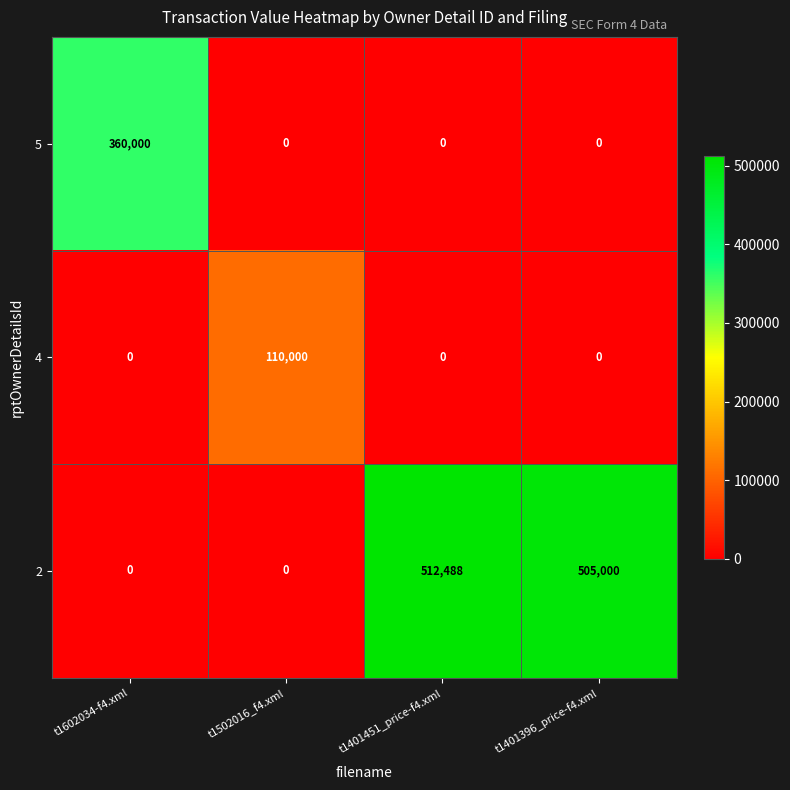

At which label does 5 reach its peak?

t1602034-f4.xml